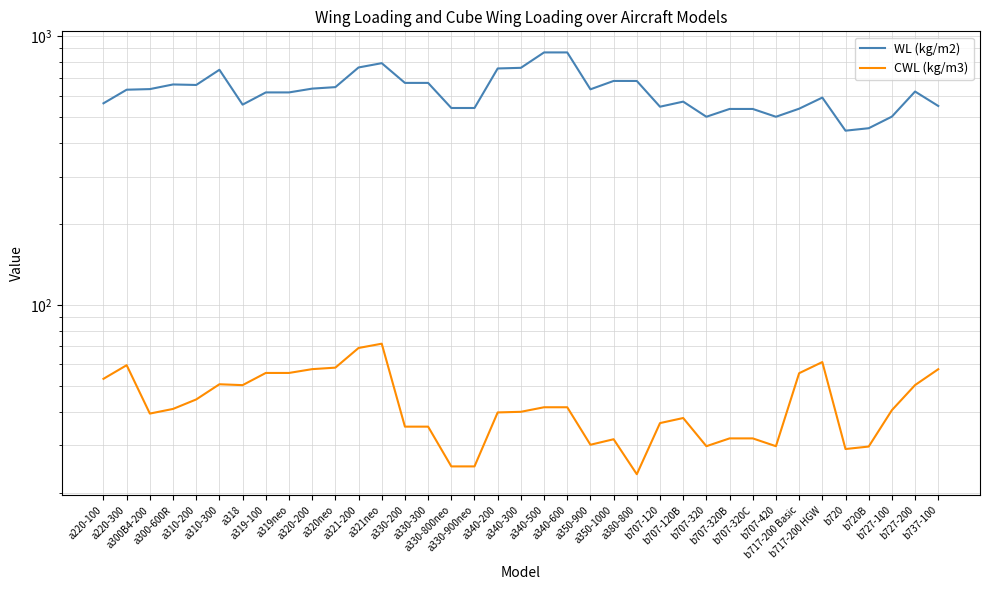

What is the label of the 12th point from the right?

b707-120B